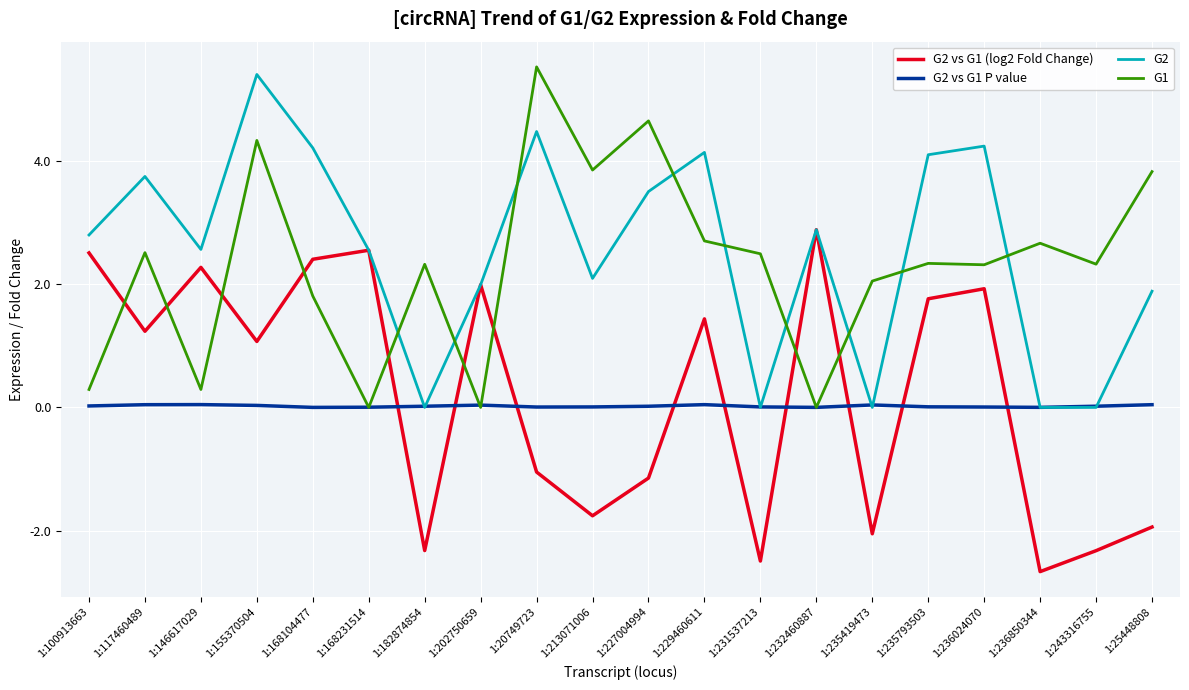

True or false: G2 vs G1 (log2 Fold Change) and G1 intersect in this chart.

True